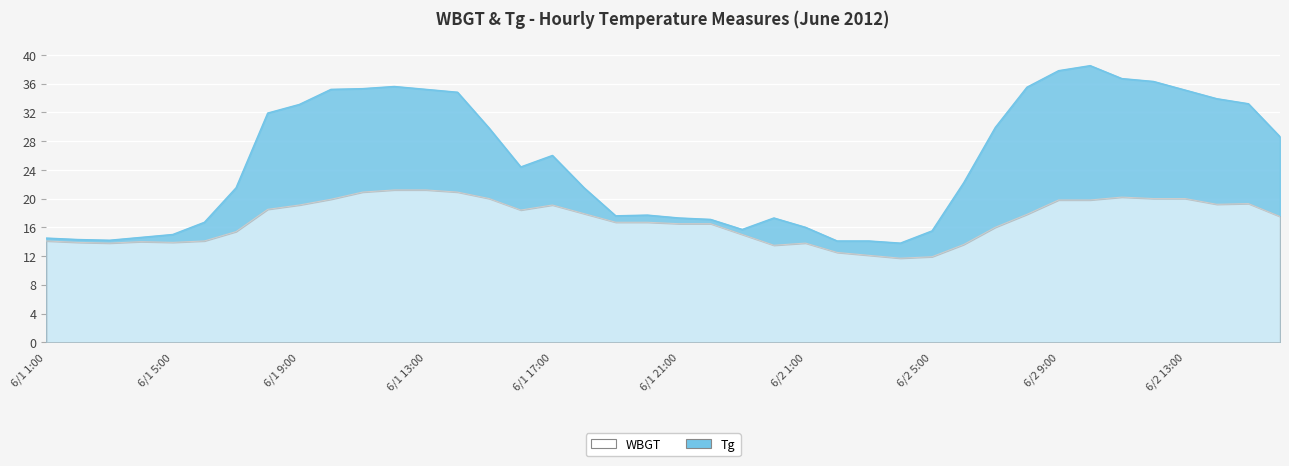

True or false: Tg and WBGT intersect in this chart.

False